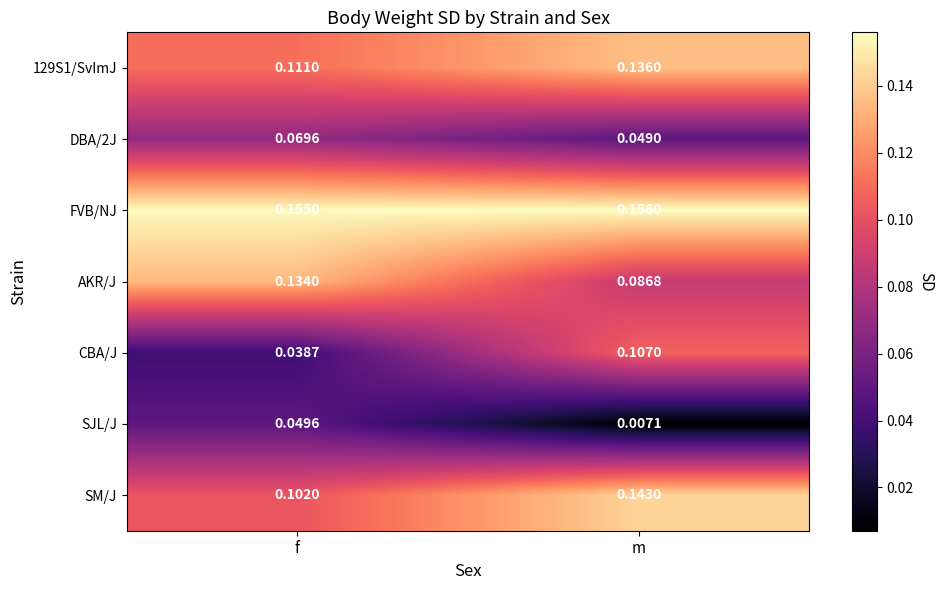

What is the total value across all series at f?

0.7